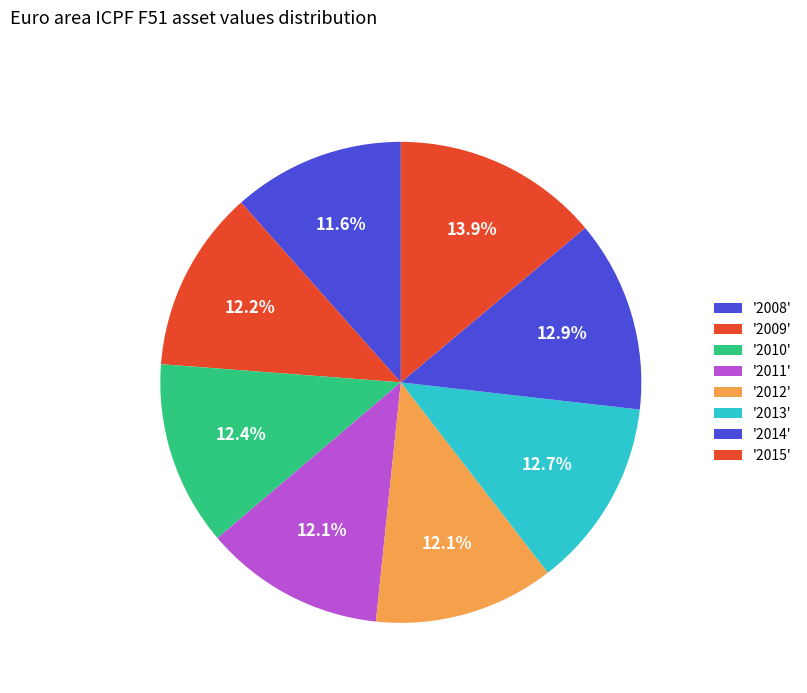

Count the number of slices in the pie.

8